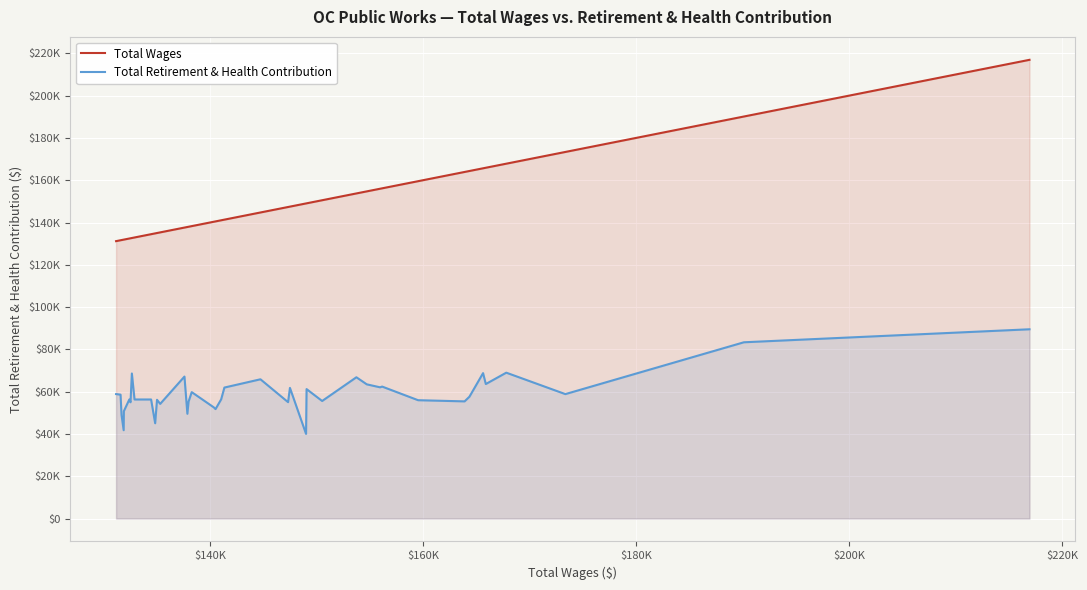

What is the sum of all Total Retirement & Health Contribution values?

2357538